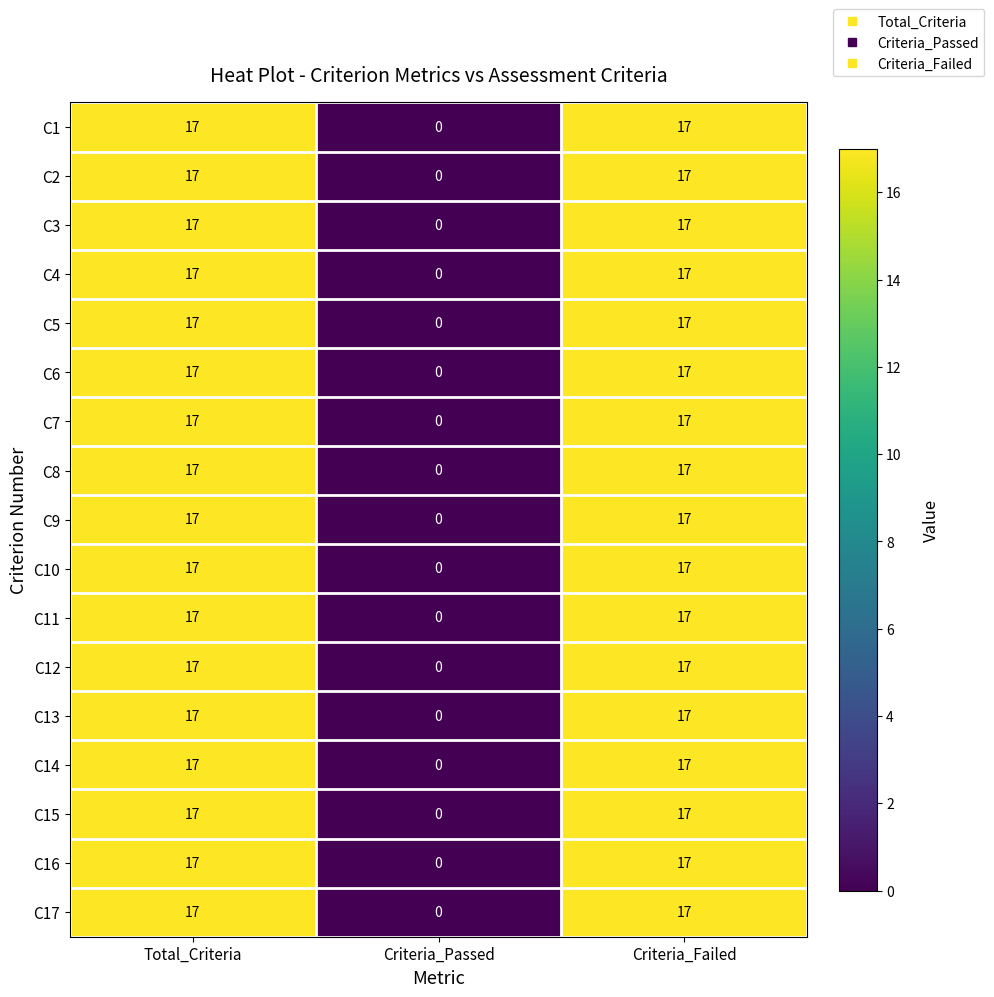

How many data points does each series have?

3